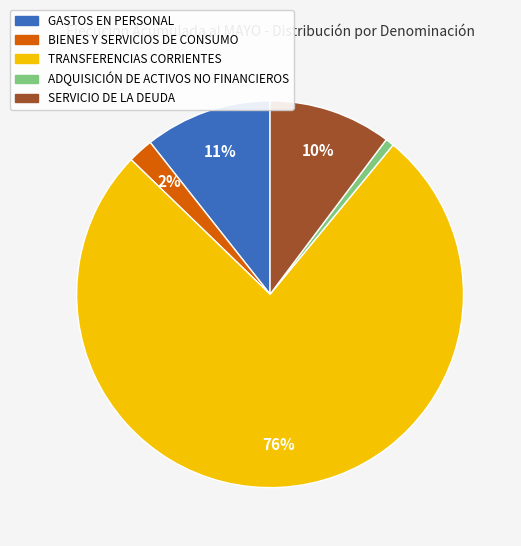

How many slices are in this pie chart?

5